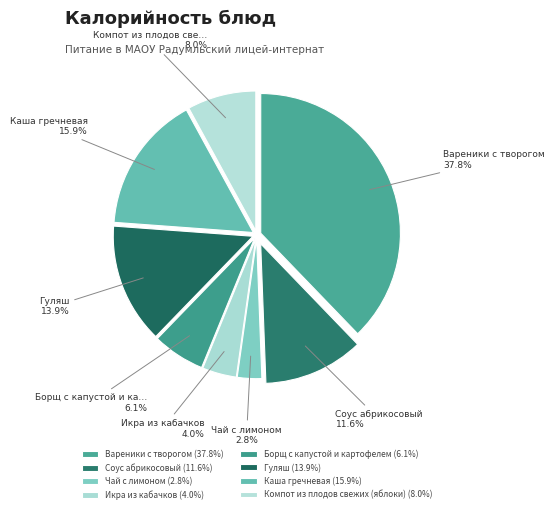

Between Компот из плодов свежих (яблоки) and Чай с лимоном, which is larger?

Компот из плодов свежих (яблоки)